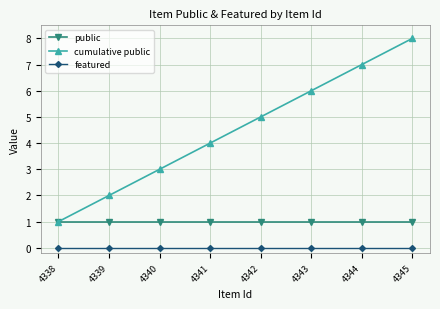

Reading right to left, extract all data points from this chart.

public: 1	1	1	1	1	1	1	1
cumulative public: 8	7	6	5	4	3	2	1
featured: 0	0	0	0	0	0	0	0